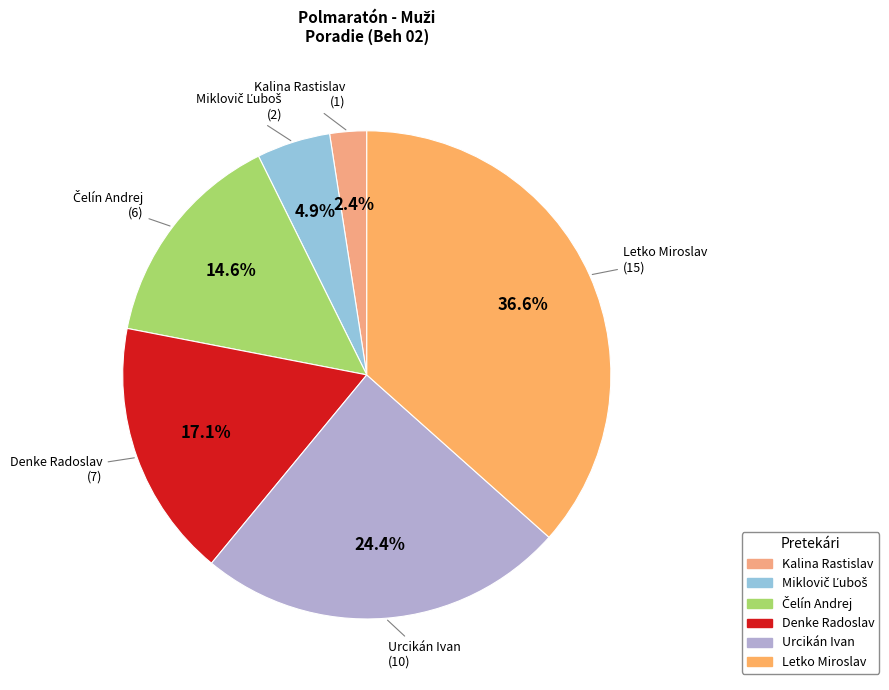

Does Denke Radoslav represent more than half of the total?

No